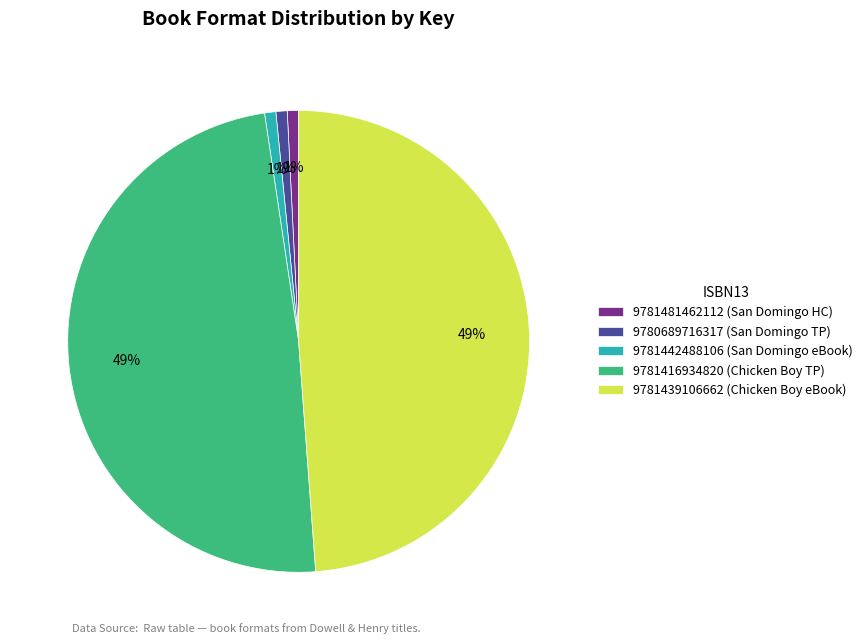

To the nearest percent, what is the combined percentage of 9781439106662 (Chicken Boy eBook) and 9781481462112 (San Domingo HC)?

50%